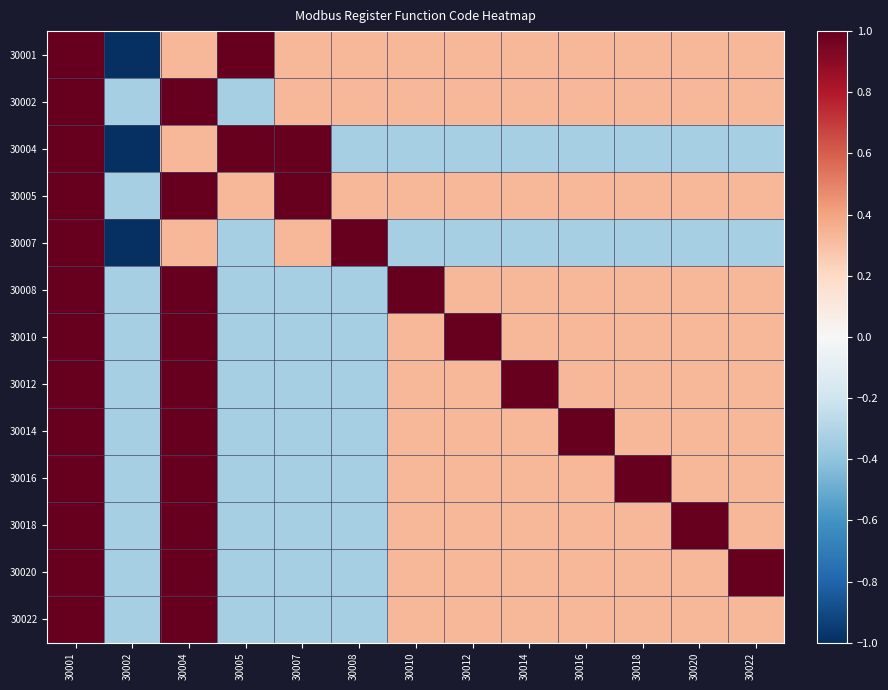

List the series in order of their peak value, highest first.

30001, 30002, 30004, 30005, 30007, 30008, 30010, 30012, 30014, 30016, 30018, 30020, 30022